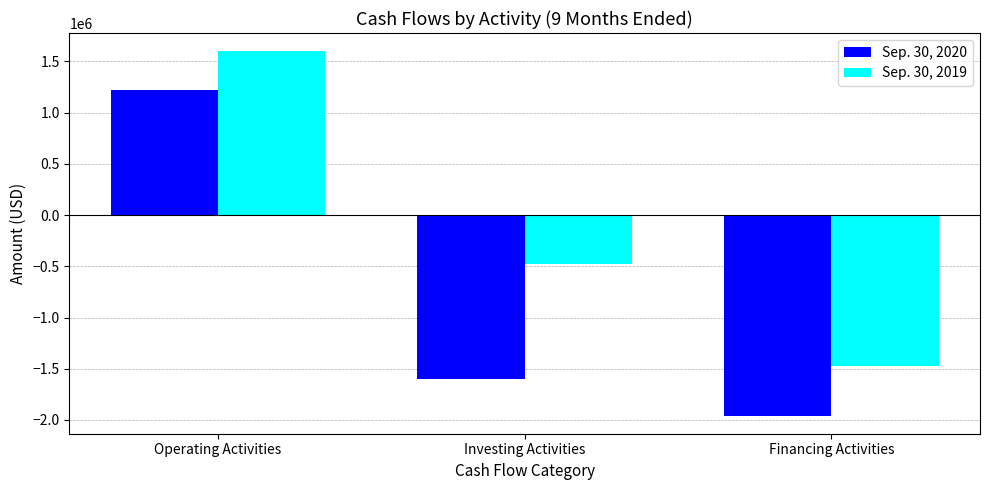

What is the smallest value displayed?

-1956223